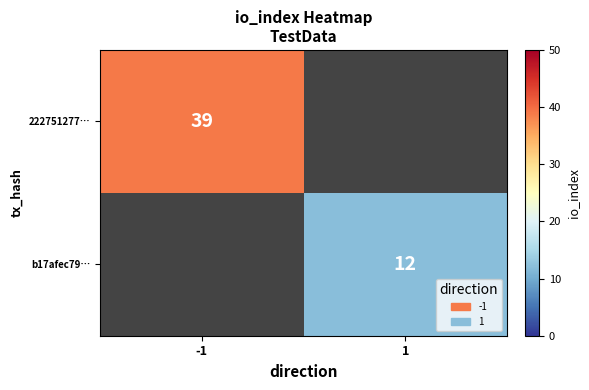

At which category does the chart reach its peak across all series?

-1